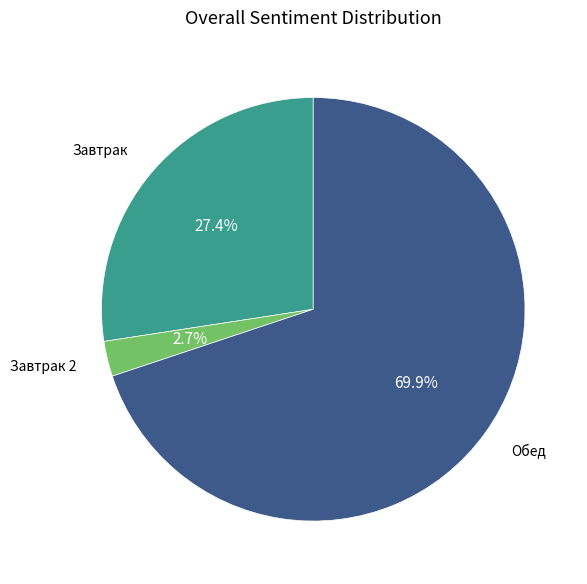

Is there a majority slice in this chart?

Yes